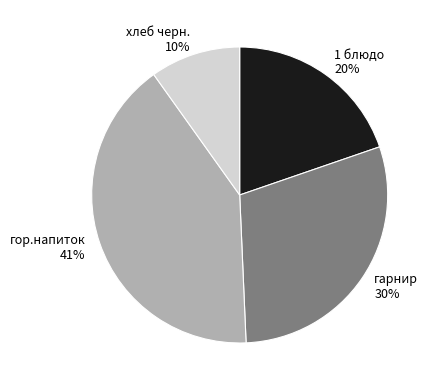

Does гарнир represent more than half of the total?

No